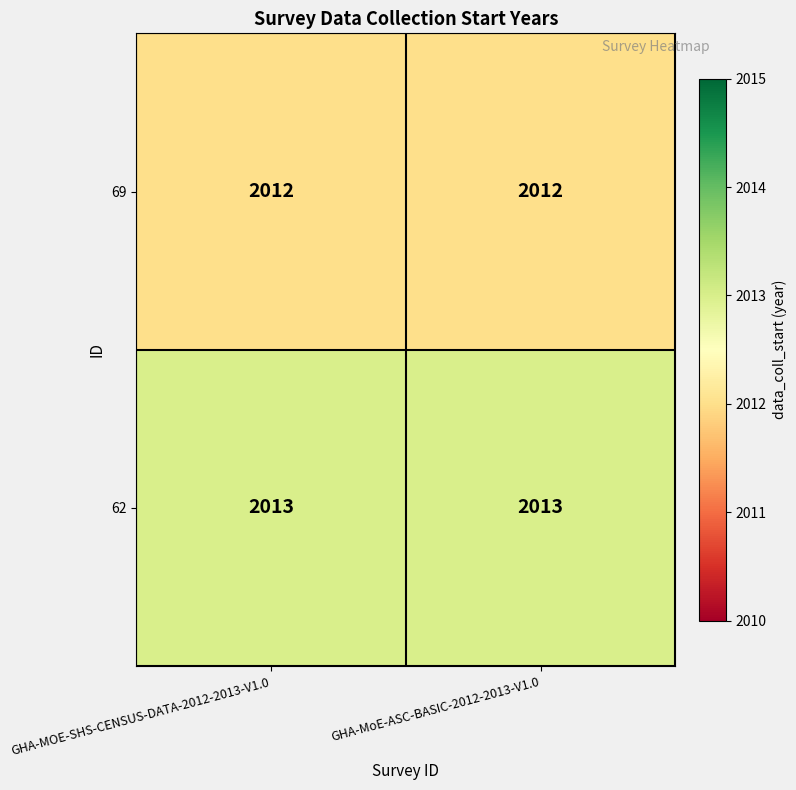

The value of 69 at GHA-MOE-SHS-CENSUS-DATA-2012-2013-V1.0 is 903. True or false?

False